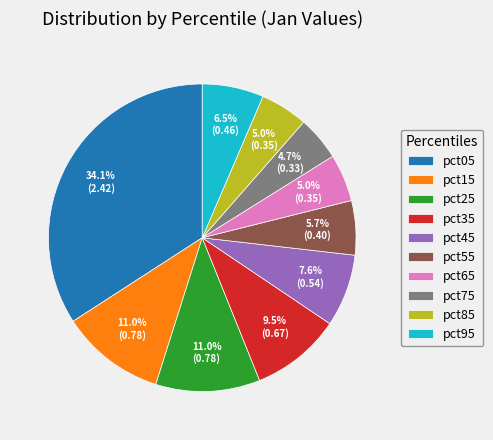

Which has a higher value, pct85 or pct45?

pct45